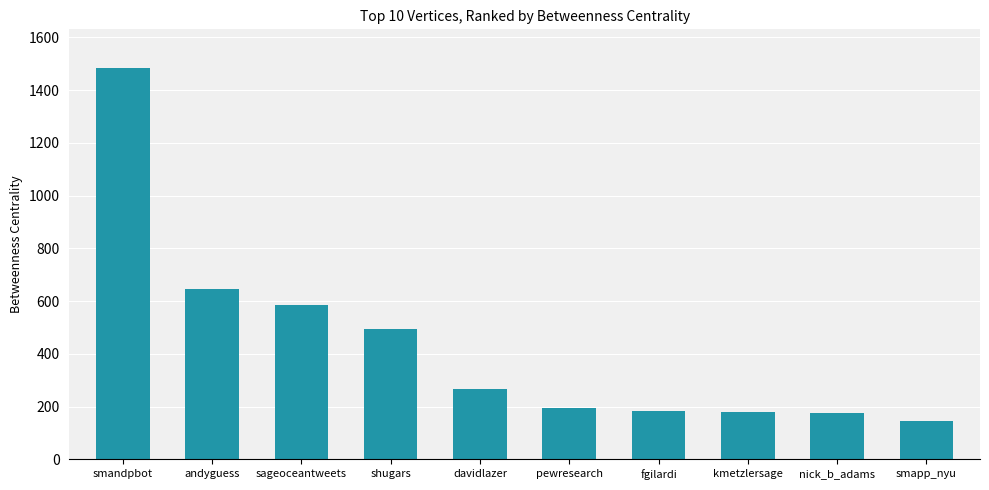

True or false: the data shows 853.2 at sageoceantweets.

False